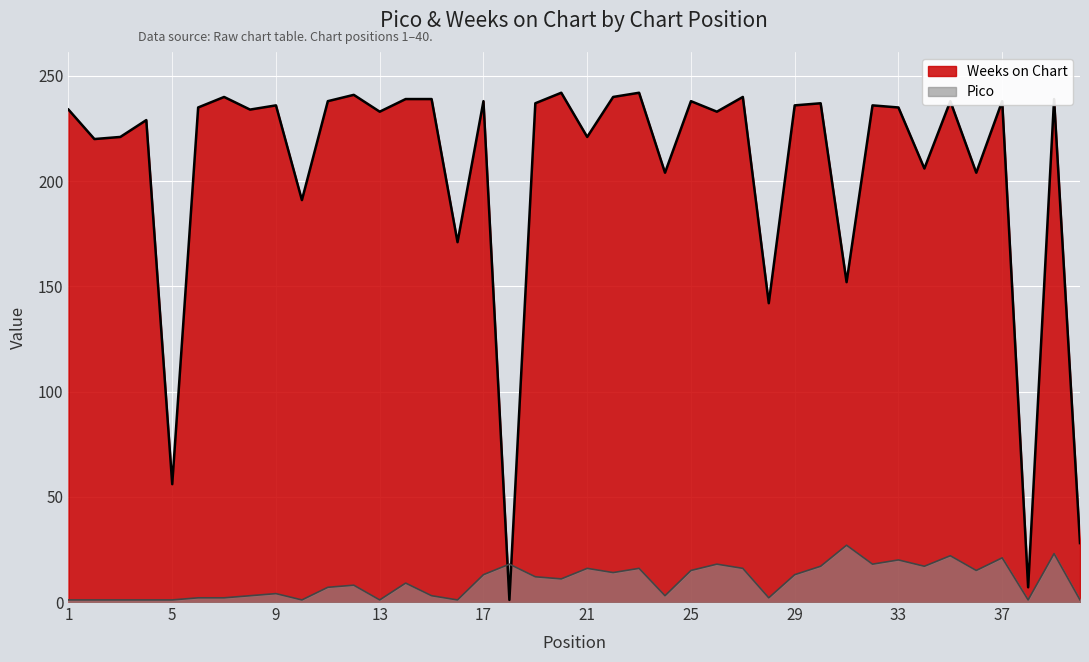

How many lines are shown in the chart?

2